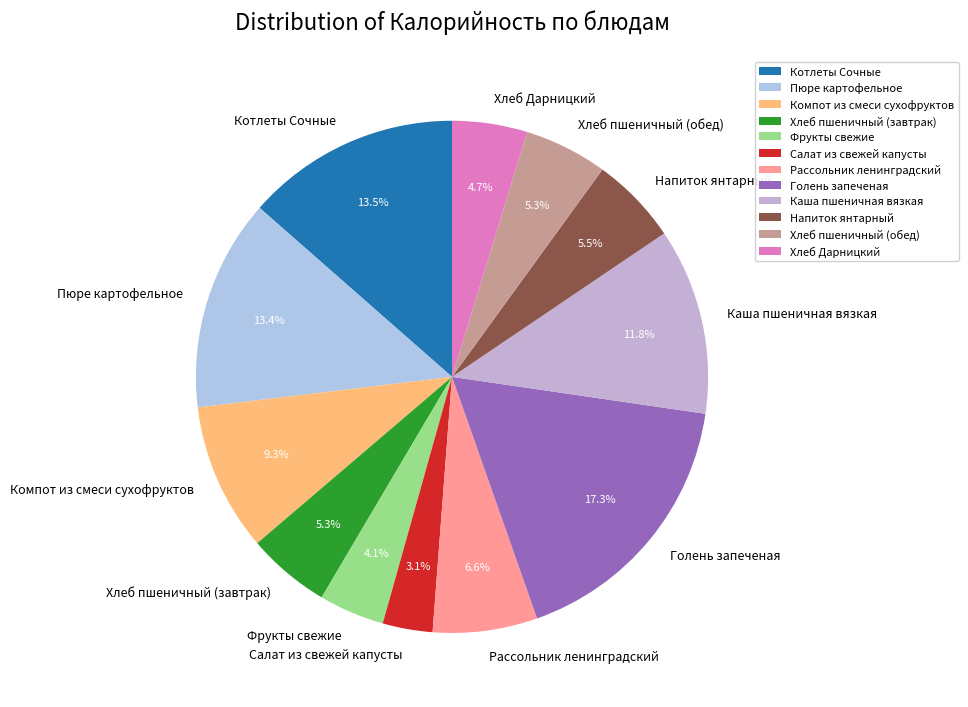

Does Салат из свежей капусты account for over 50% of the chart?

No